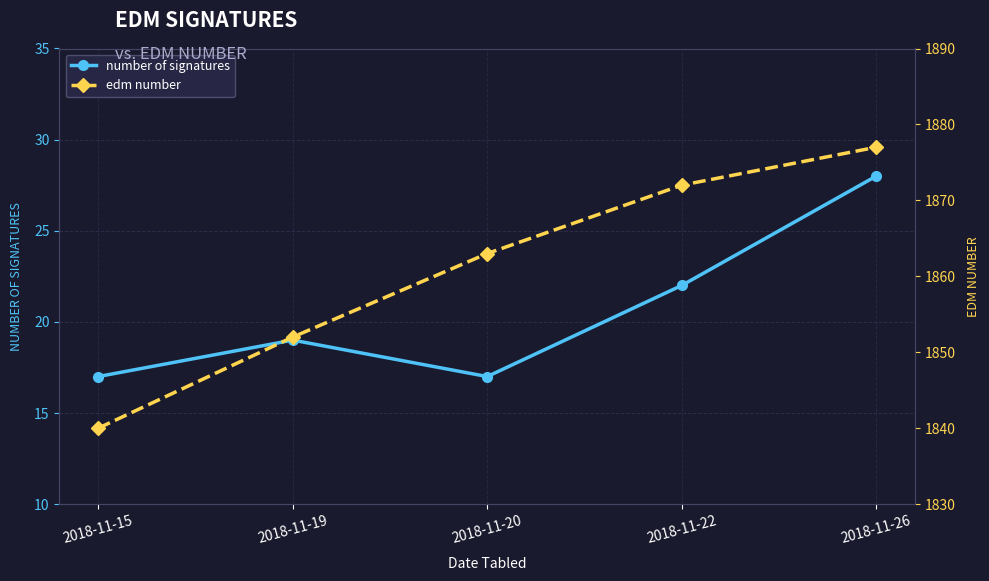

Which series has the largest range (max minus min)?

edm number